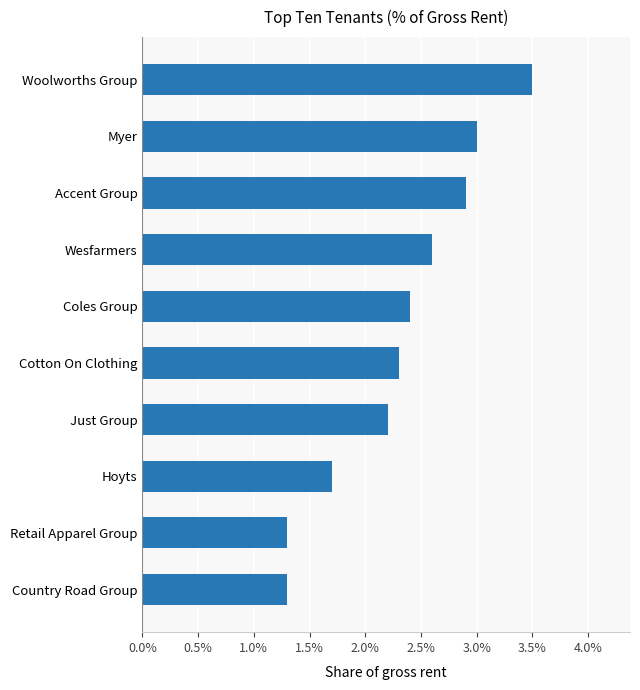

Are the bars horizontal?

Yes